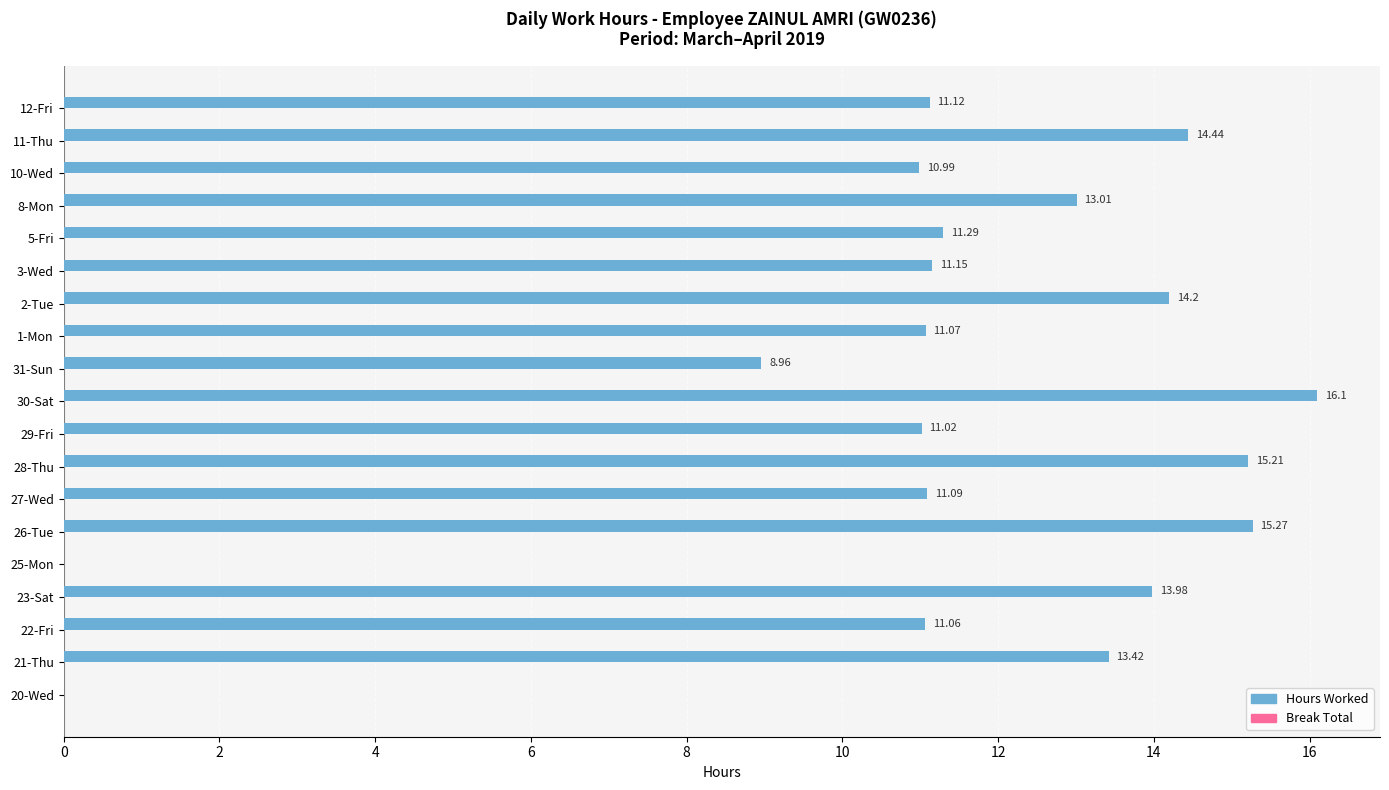

What is the sum of all values?

213.4